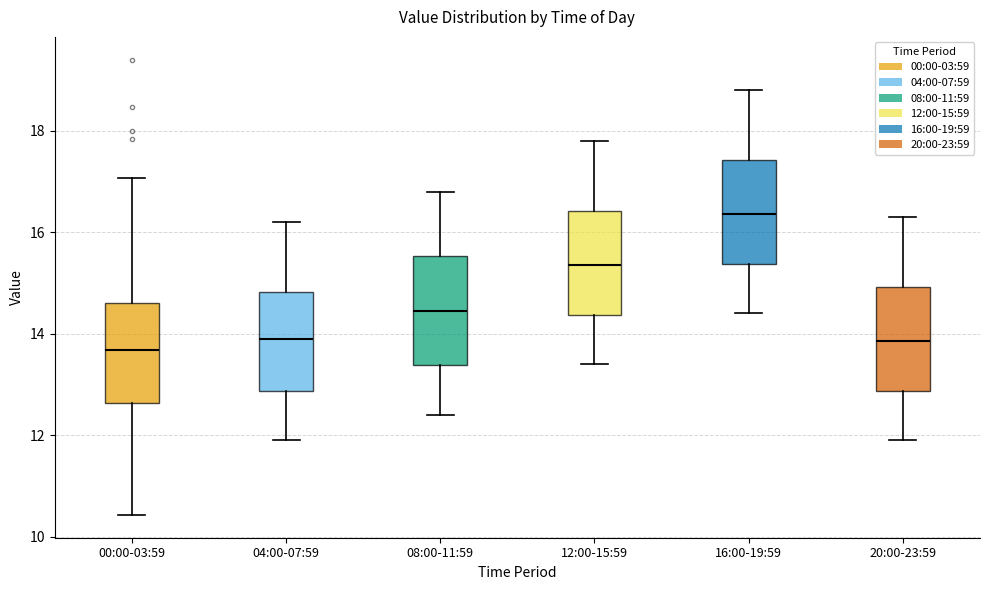

Reading left to right, transcribe this box plot: for each box, give where its median line is, the range the box spans, and where its two whiskers end, as read against the y-axis. The values are not printed on the chart, so give them approximately, as read against the axis.

00:00-03:59: median 13.6, box 12.6 to 14.6, whiskers 10.4 to 17.0
04:00-07:59: median 14.0, box 12.8 to 14.8, whiskers 12.0 to 16.2
08:00-11:59: median 14.4, box 13.4 to 15.6, whiskers 12.4 to 16.8
12:00-15:59: median 15.4, box 14.4 to 16.4, whiskers 13.4 to 17.8
16:00-19:59: median 16.4, box 15.4 to 17.4, whiskers 14.4 to 18.8
20:00-23:59: median 13.8, box 12.8 to 15.0, whiskers 12.0 to 16.4